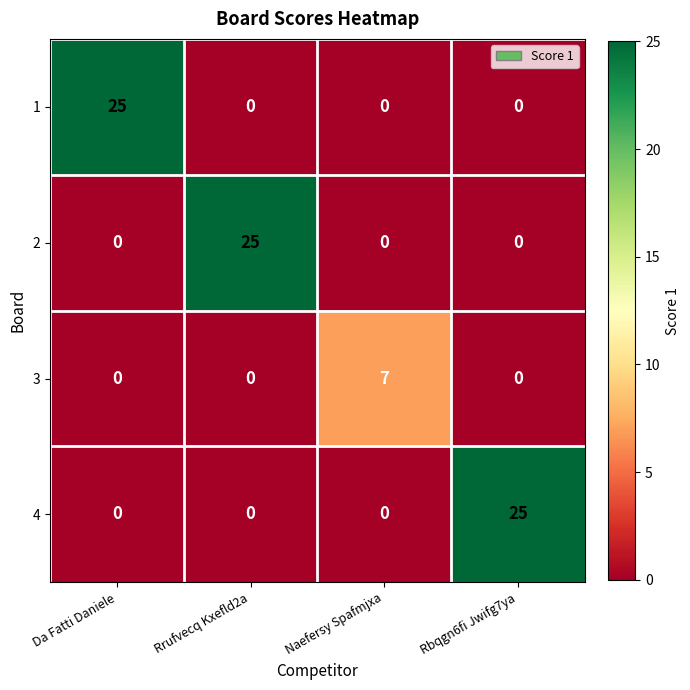

True or false: 1 has a value of 0 at Naefersy Spafmjxa.

True